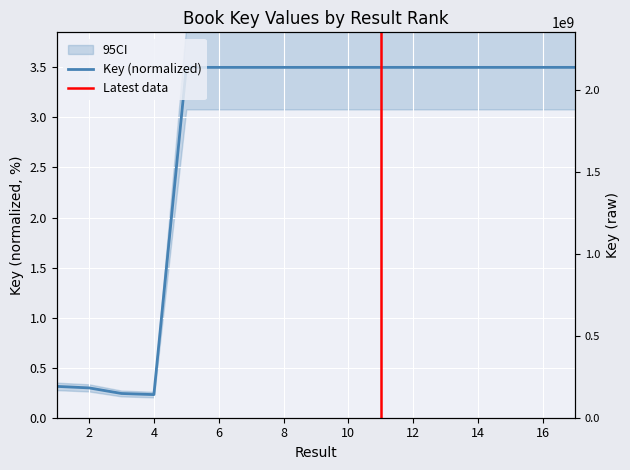

Which has a higher value, 3 or 10?

10